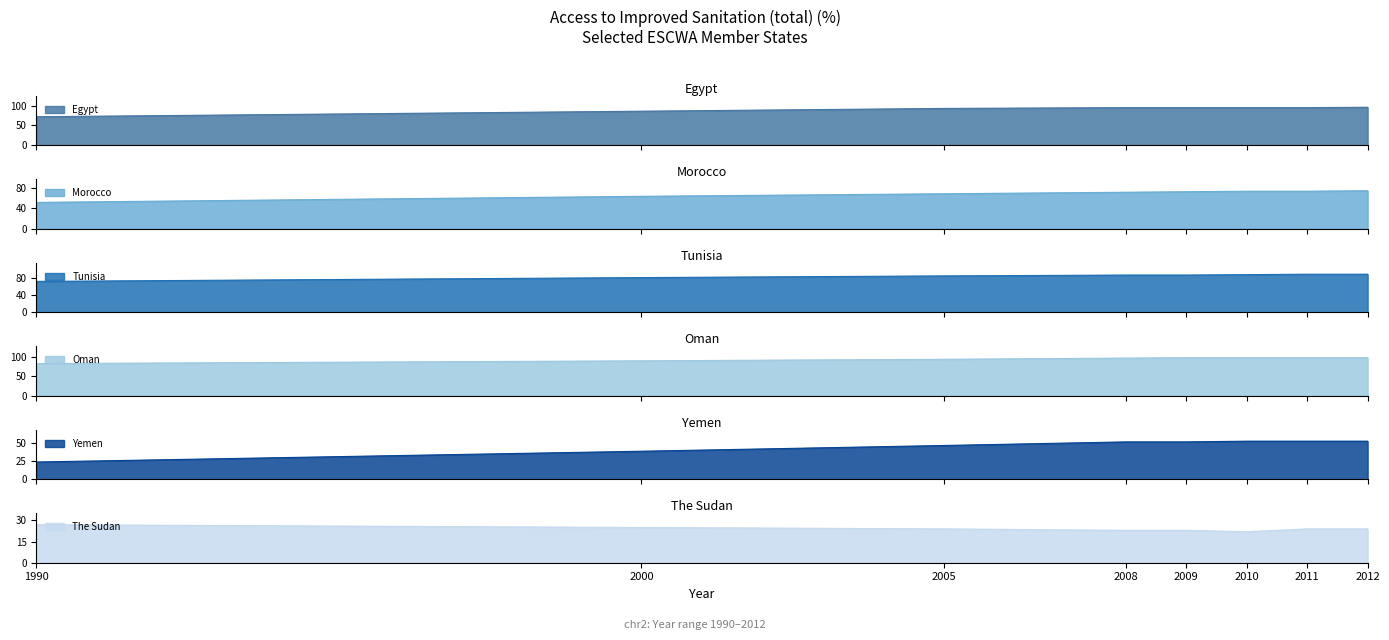

How many values in the The Sudan series exceed 24?

2